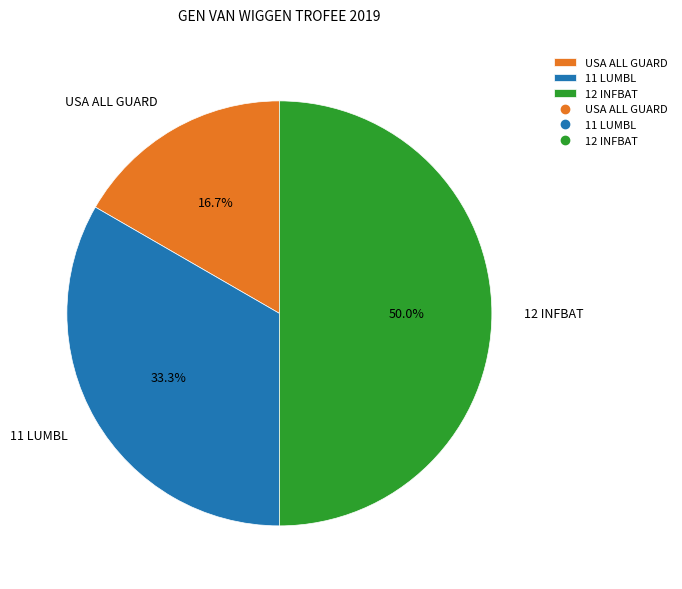

Combined, what portion of the pie is 11 LUMBL and 12 INFBAT?

83.3%